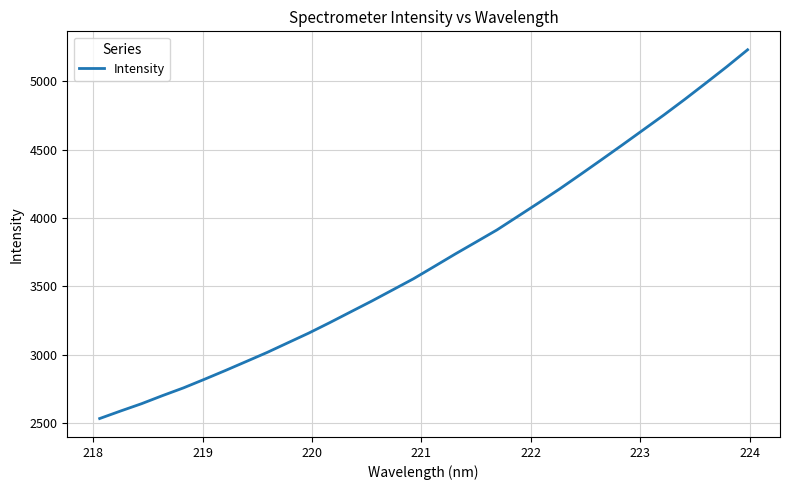

How many lines are shown in the chart?

1